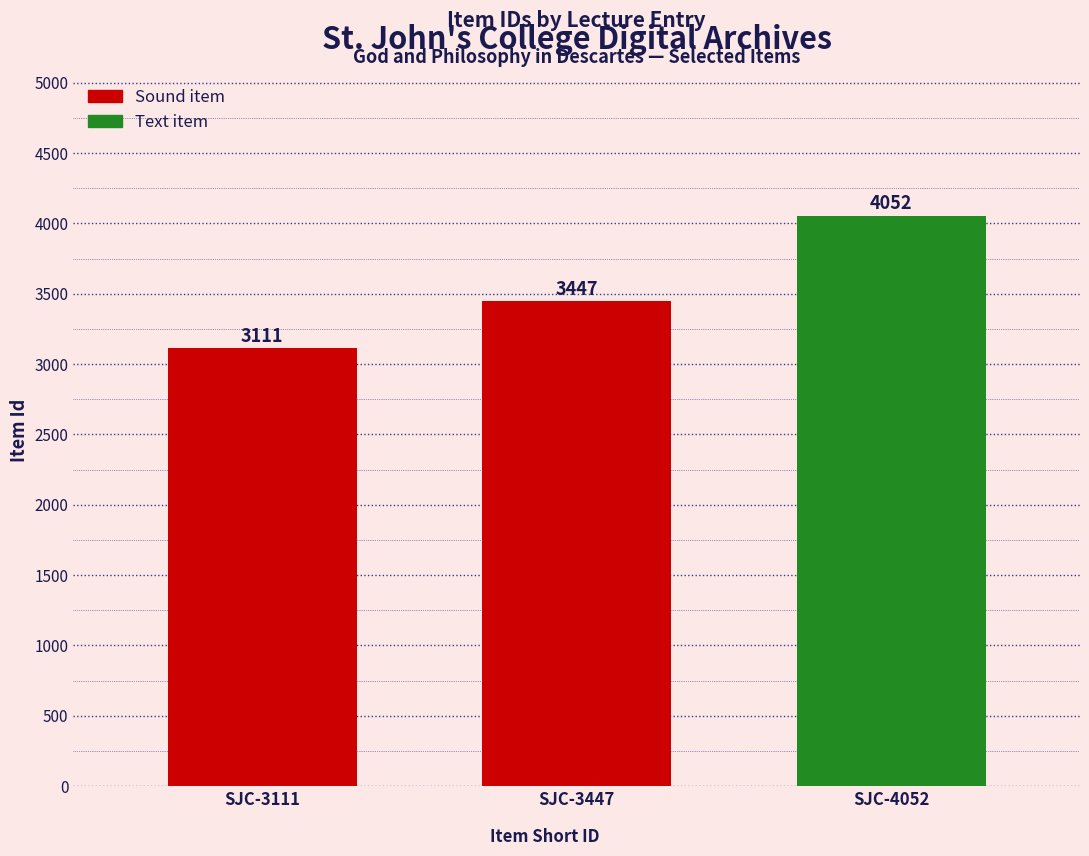

Does the chart contain any negative values?

No